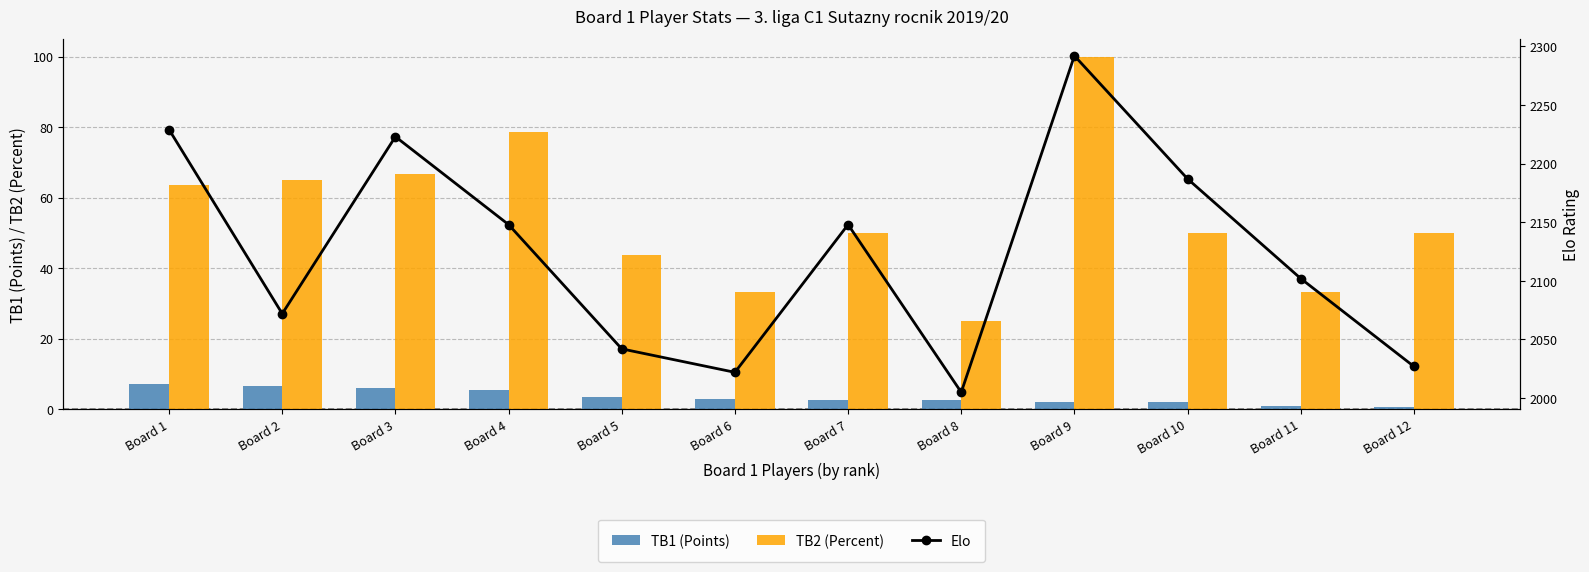

What is the value of the Elo bar at the 11th from the left?

2102.0